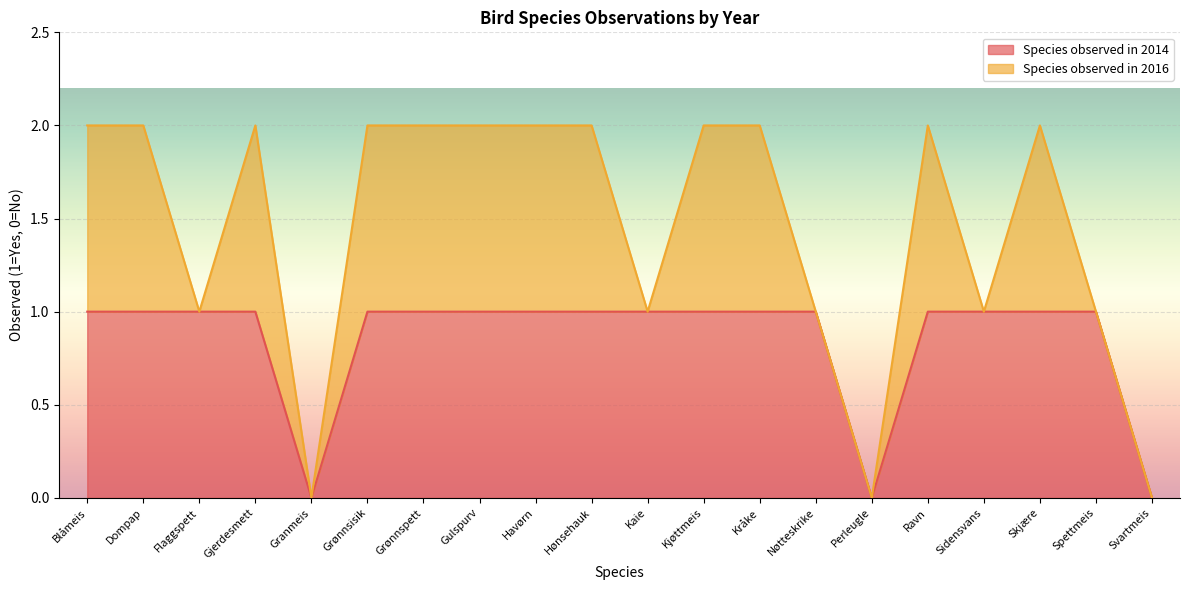

Count the number of categories in the chart.

20